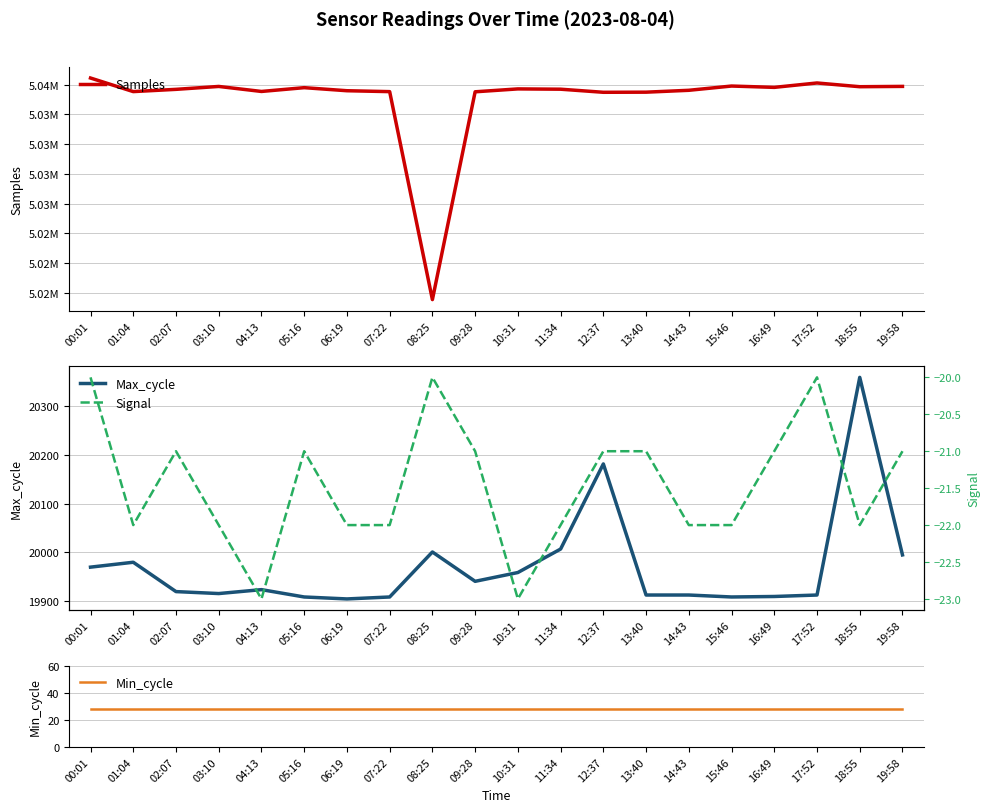

How many values in the Signal series exceed -21?

3